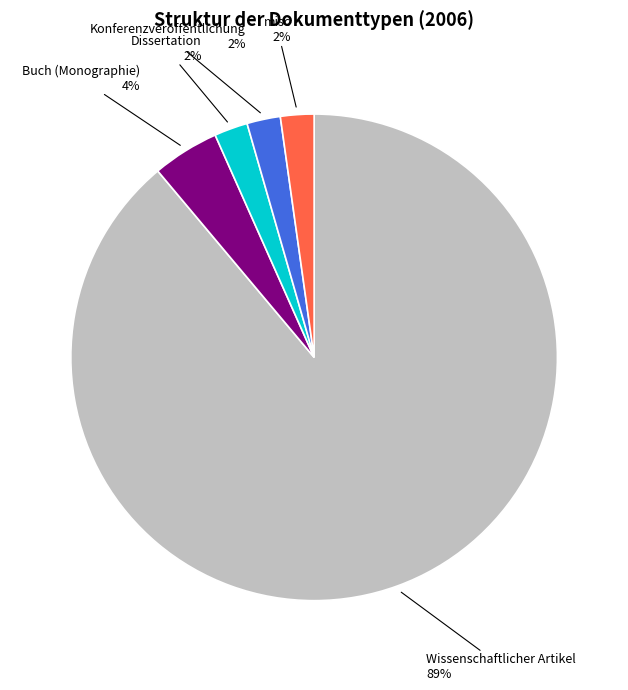

To the nearest percent, what is the average slice percentage?

20%